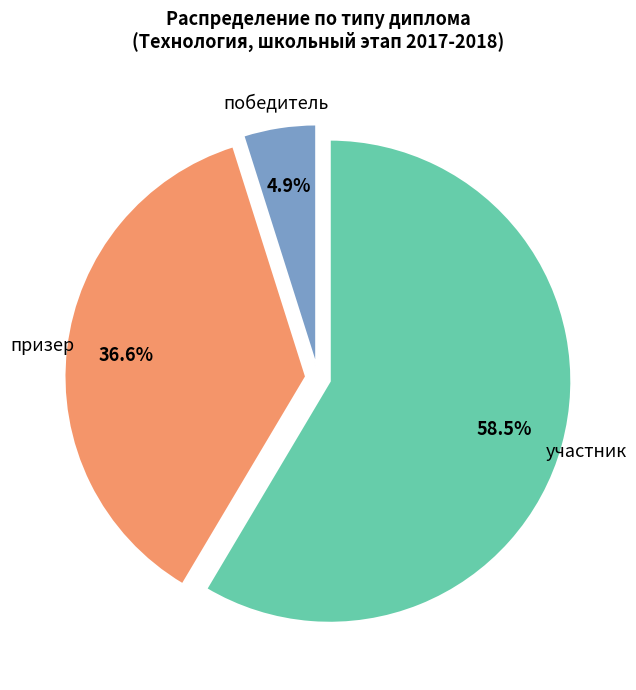

Is there any slice that represents more than half of the pie?

Yes